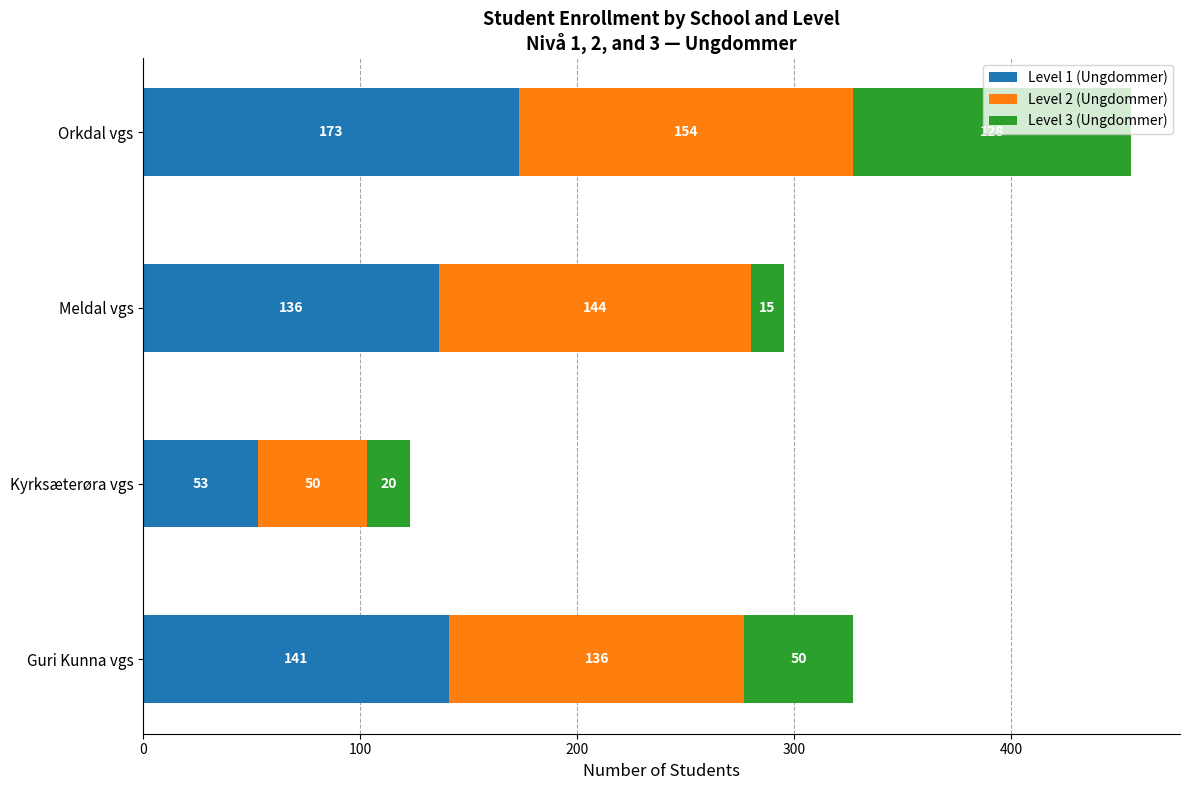

What is the difference between the Level 1 (Ungdommer) values at Guri Kunna vgs and Kyrksæterøra vgs?

88